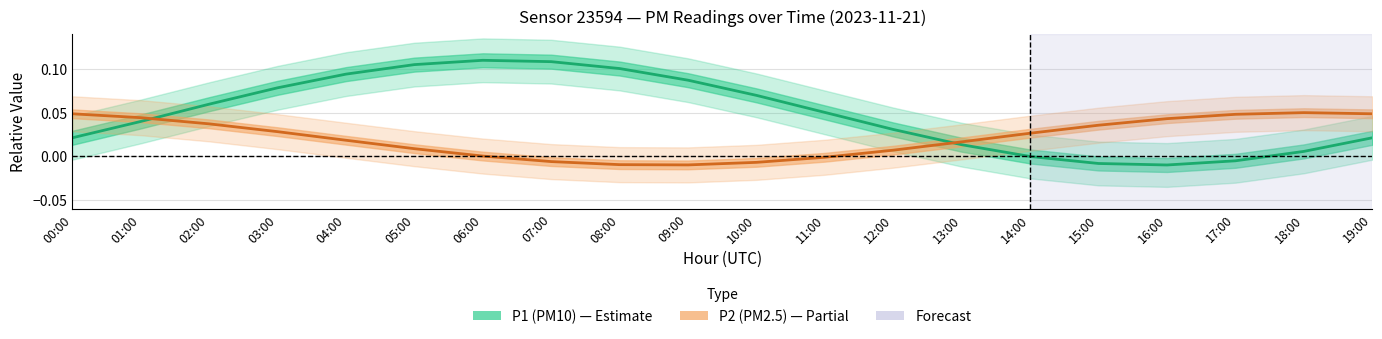

In P2 (PM2.5), how many points are higher than both neighbors (excluding endpoints)?

1